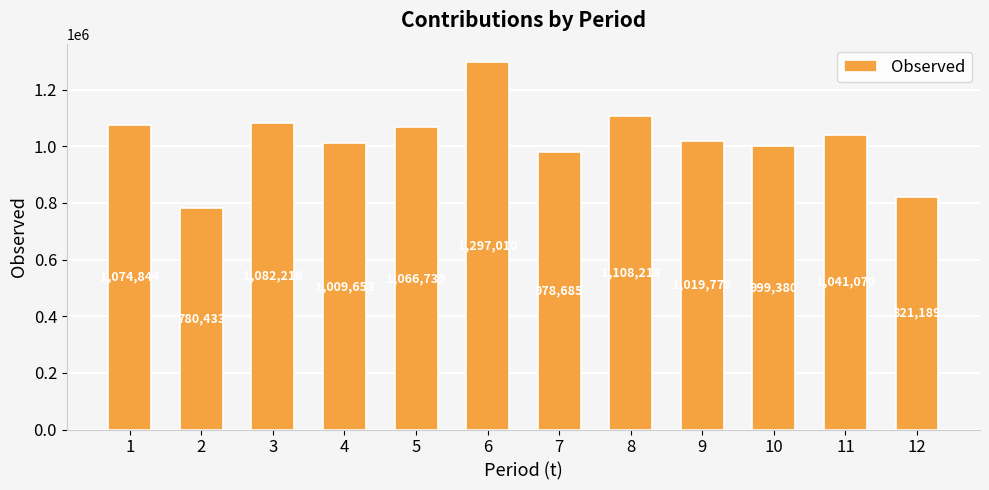

At which category does the chart reach its peak across all series?

6